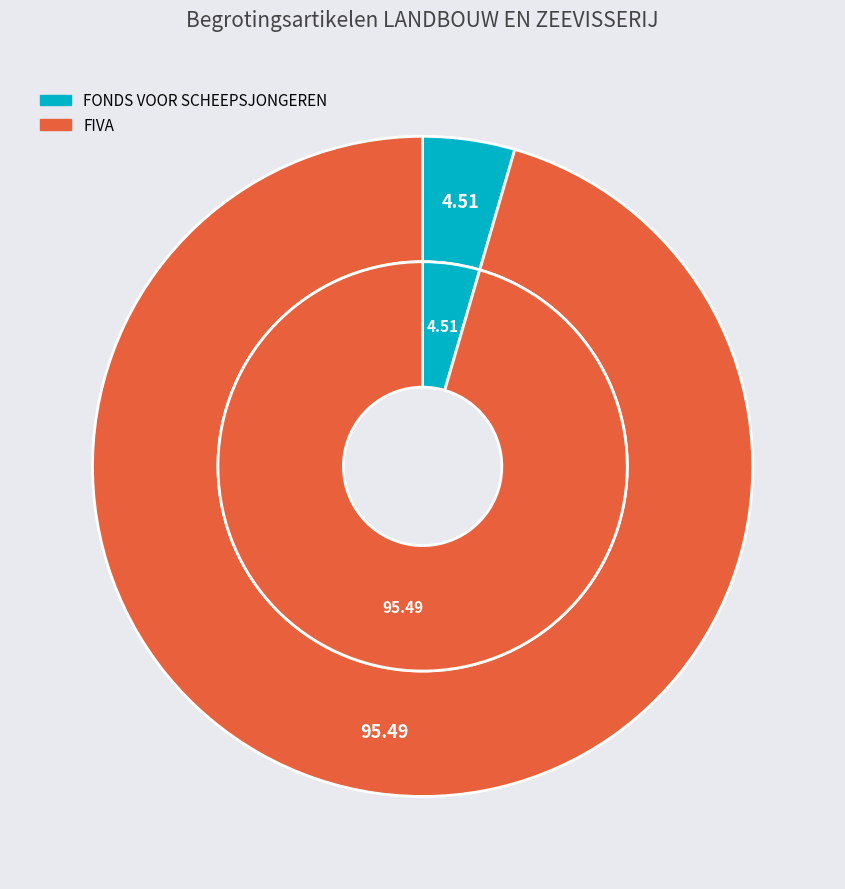

Does KB0-1KDF2DT-IS represent more than half of the total?

No